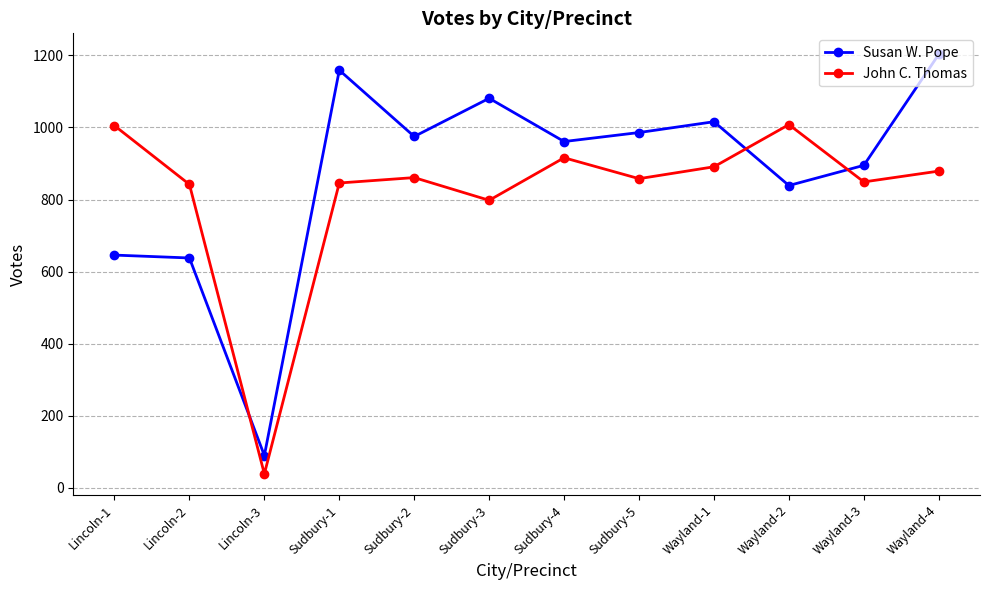

Which series has the largest total across all categories?

Susan W. Pope